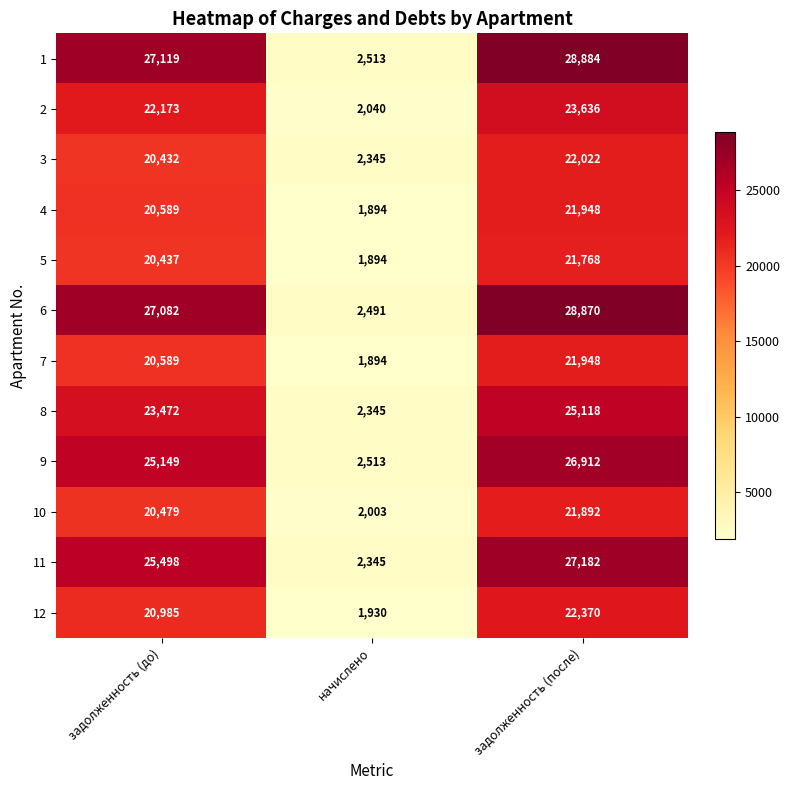

Which label corresponds to the smallest value in the chart?

начислено